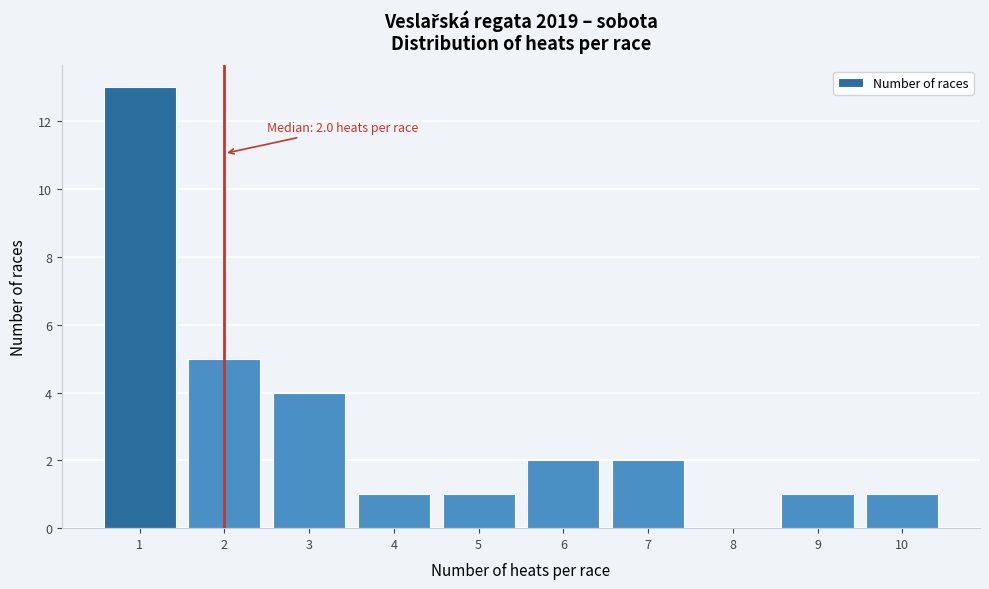

Reading right to left, extract all data points from this chart.

10=1	9=1	8=0	7=2	6=2	5=1	4=1	3=4	2=5	1=13